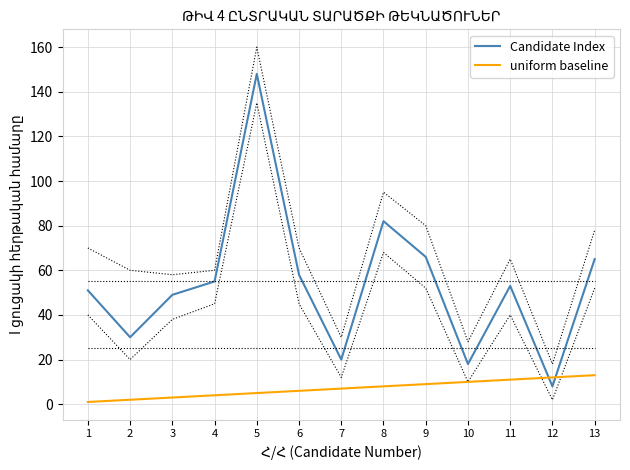

Reading left to right, what are all the values shown in this chart?

Candidate Index: 51	30	49	55	148	58	20	82	66	18	53	8	65
uniform baseline: 1	2	3	4	5	6	7	8	9	10	11	12	13